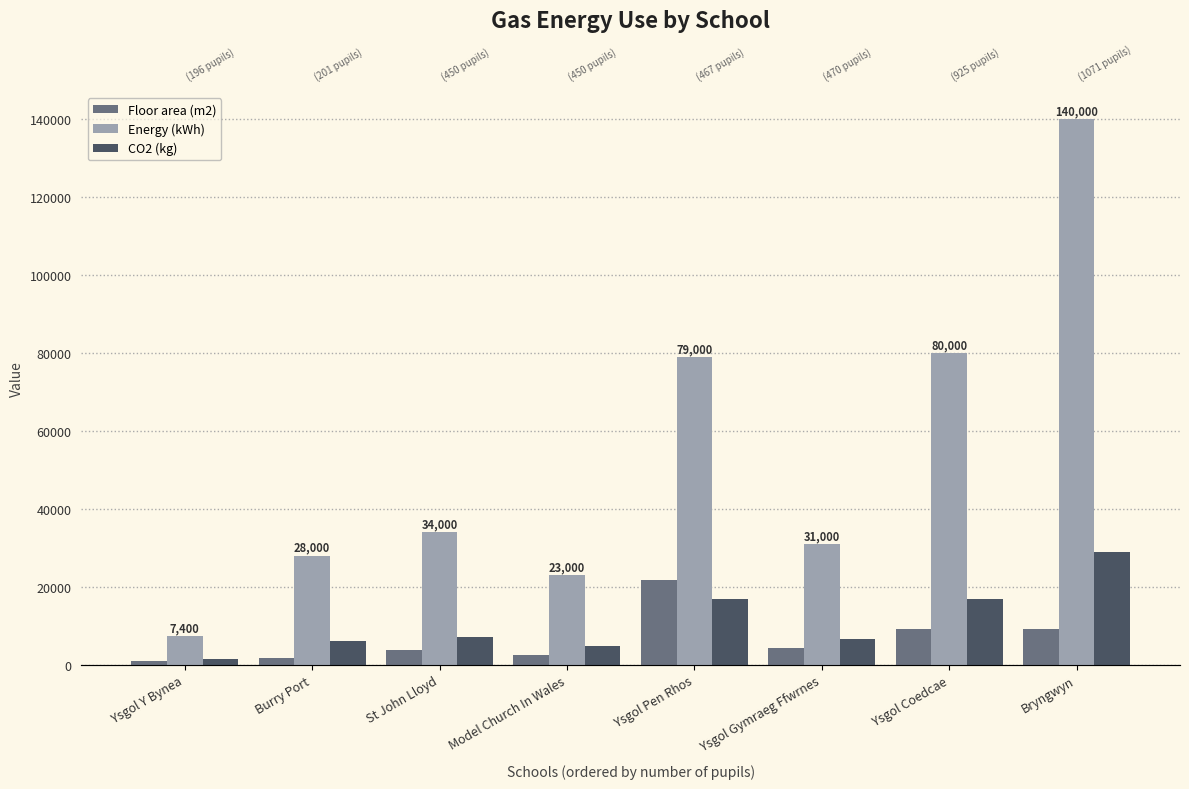

Which category has the lowest value across all series?

Ysgol Y Bynea